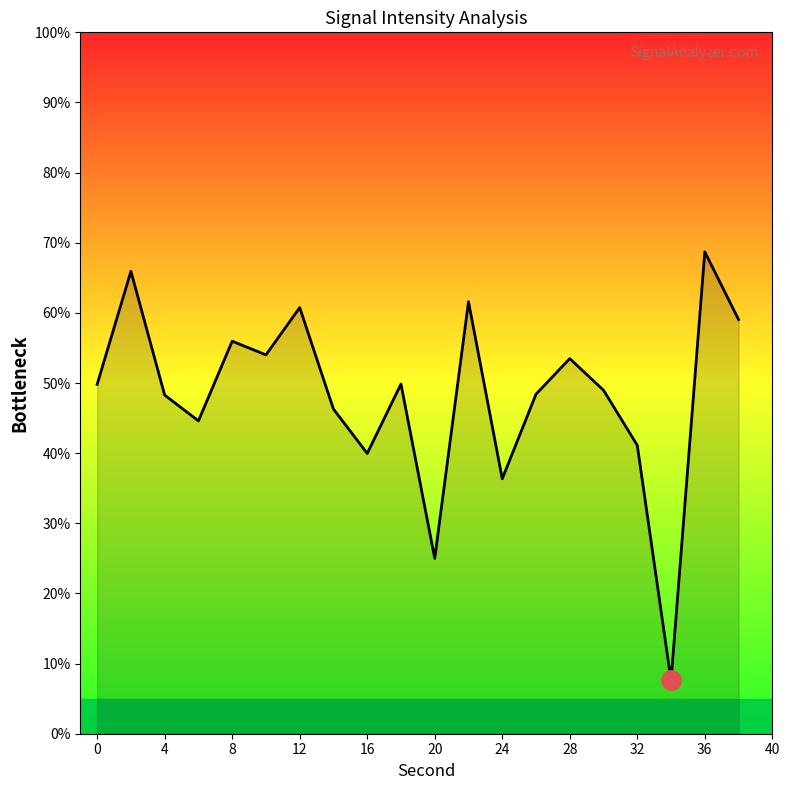

What is the difference between the maximum and minimum values?

61.1